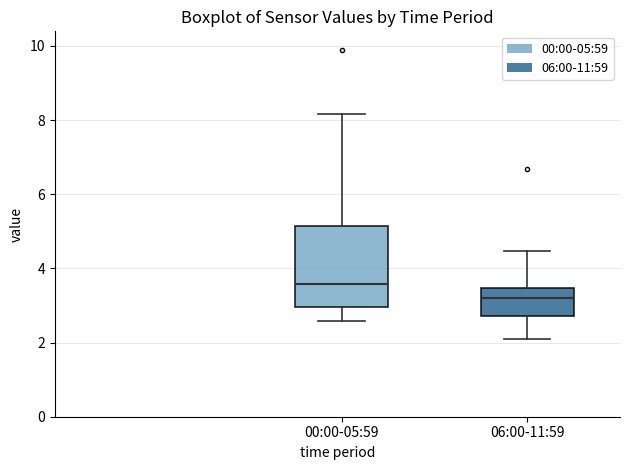

Where is the upper edge of the box for 06:00-11:59 on the y-axis? The values are not printed on the chart, so give them approximately, as read against the axis.

3.4